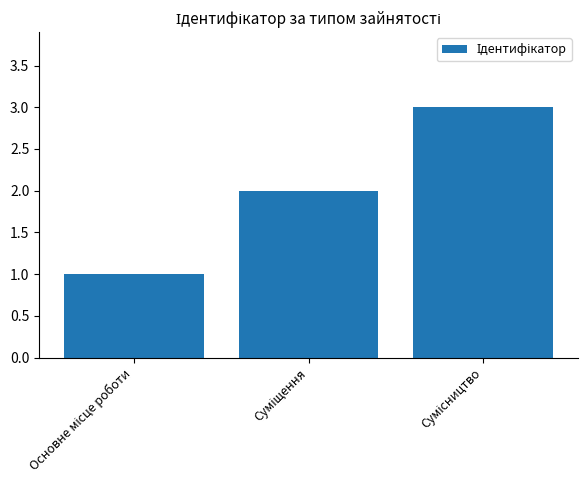

What is the value of the 1st bar from the left?

1